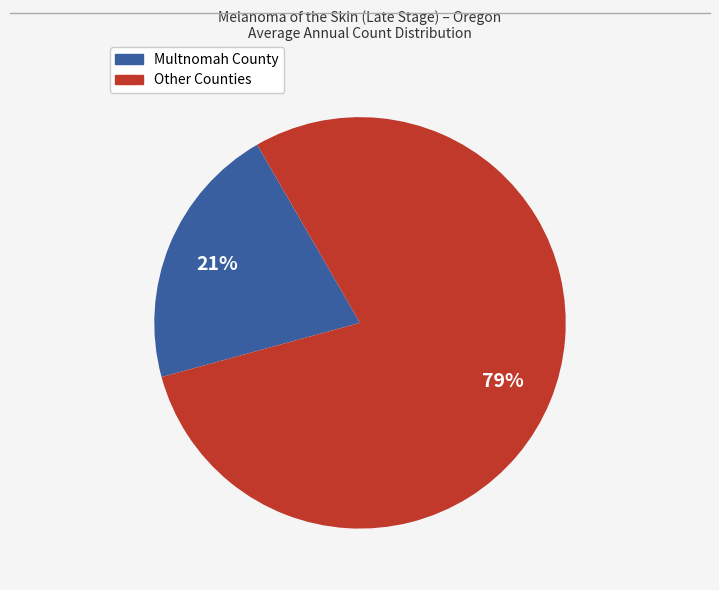

Does any single category account for the majority?

Yes